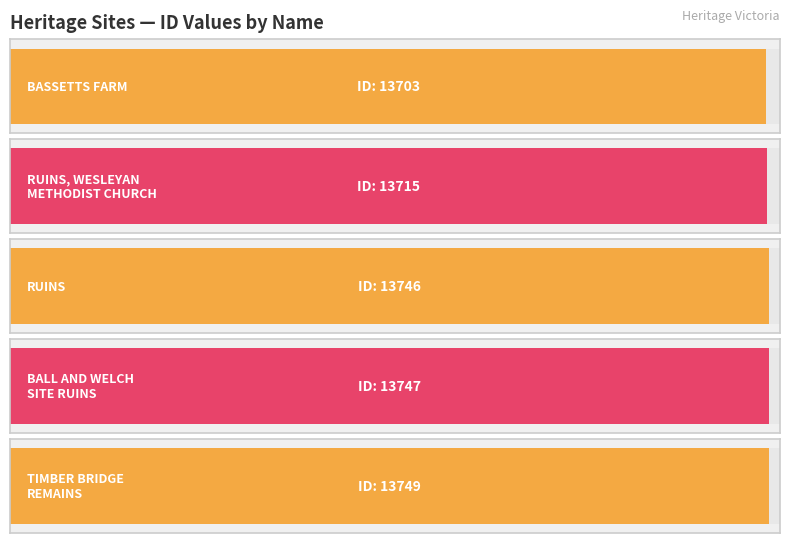

What is the label of the 1st bar from the left?

BASSETTS FARM